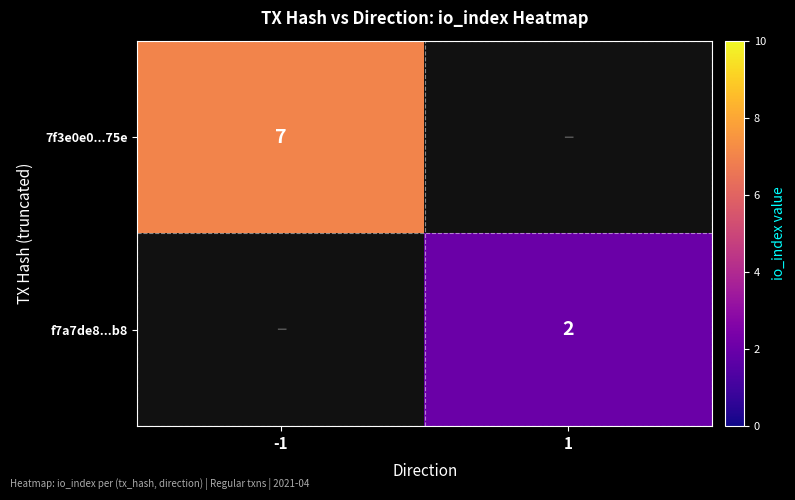

Is it true that 7f3e0e0...75e equals 11.3 at -1?

False